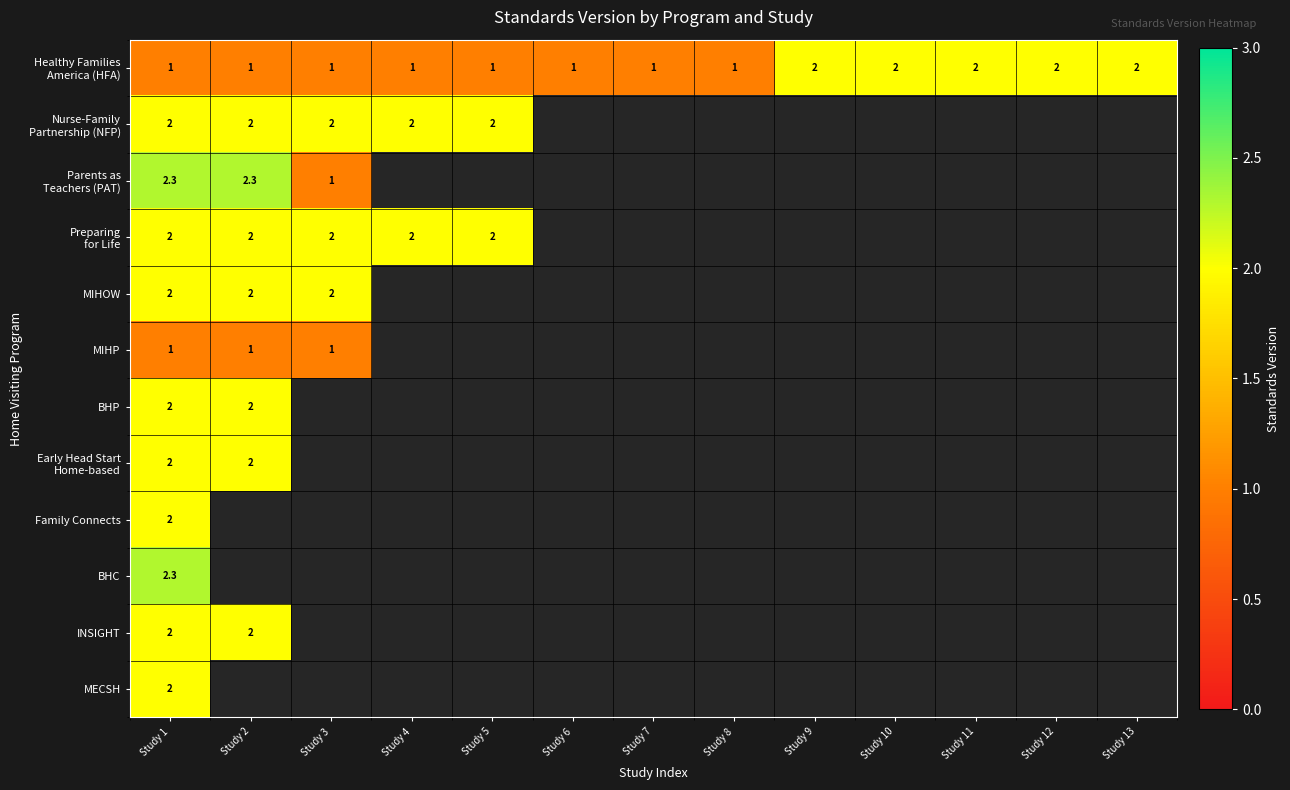

The MIHP series shows 1.0 at Study 3. True or false?

True